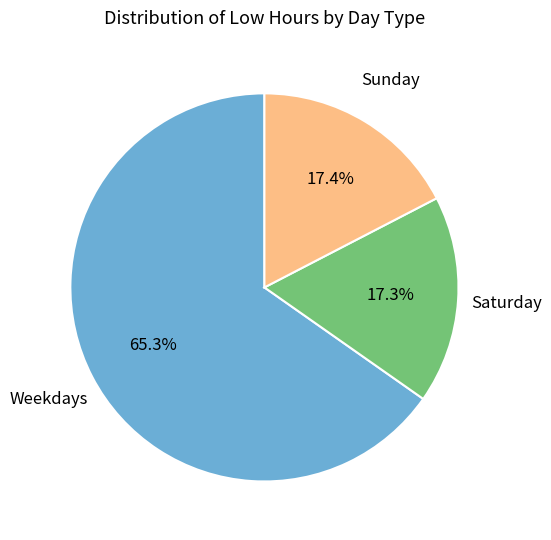

Does any single category account for the majority?

Yes